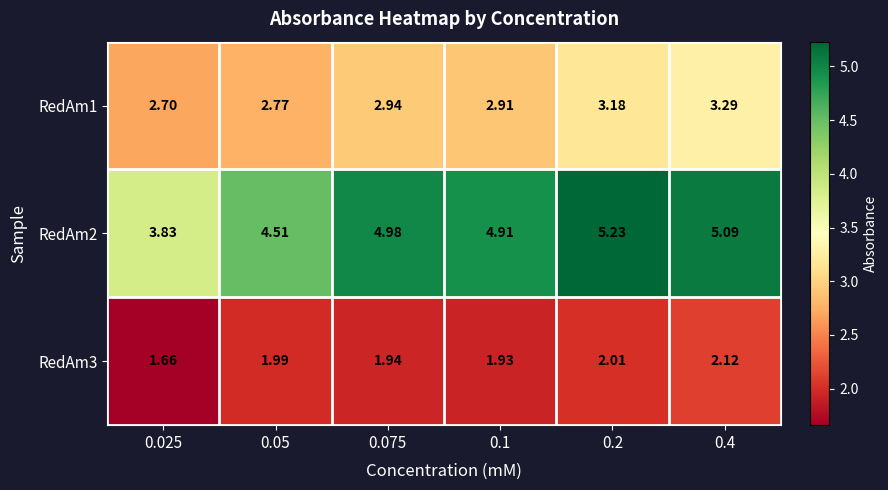

Rank the series by their average value, from highest to lowest.

RedAm2, RedAm1, RedAm3